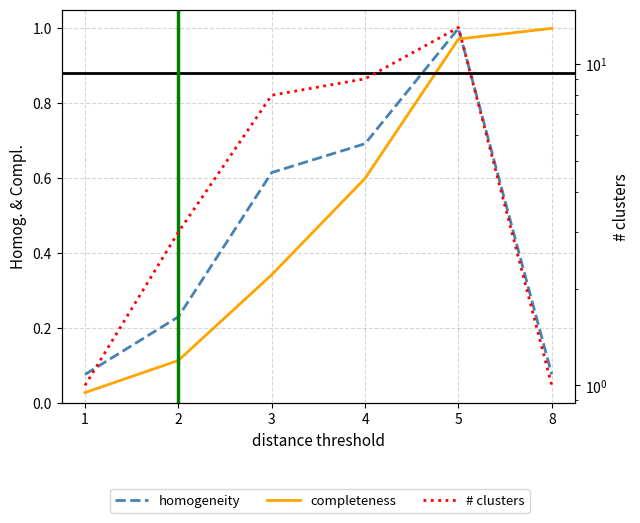

Reading right to left, extract all data points from this chart.

homogeneity: 0.1	1.0	0.7	0.6	0.2	0.1
completeness: 1.0	1.0	0.6	0.3	0.1	0.0
# clusters: 1.0	13.0	9.0	8.0	3.0	1.0